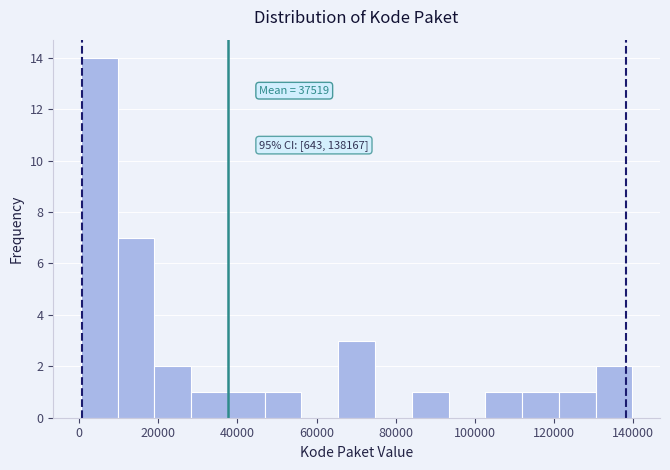

Over which range of the x-axis is the bar tallest?

0 to 10000